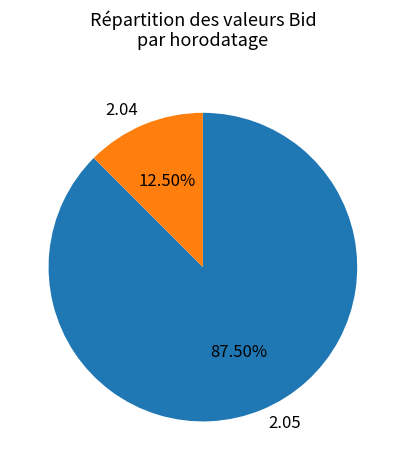

Which category has the biggest portion of the pie?

2.05